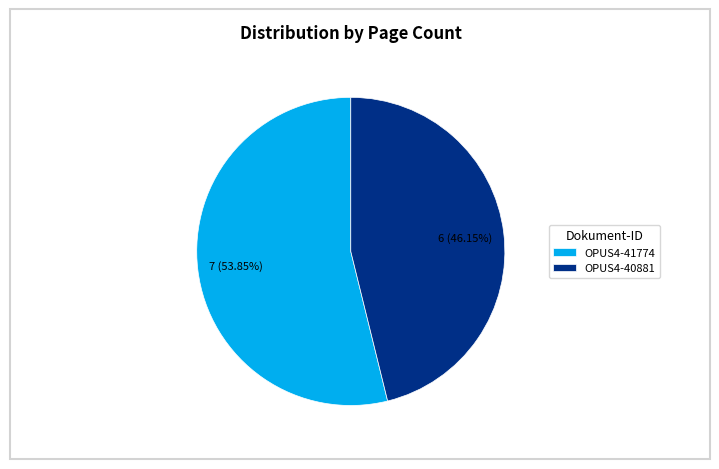

Between OPUS4-41774 and OPUS4-40881, which is larger?

OPUS4-41774